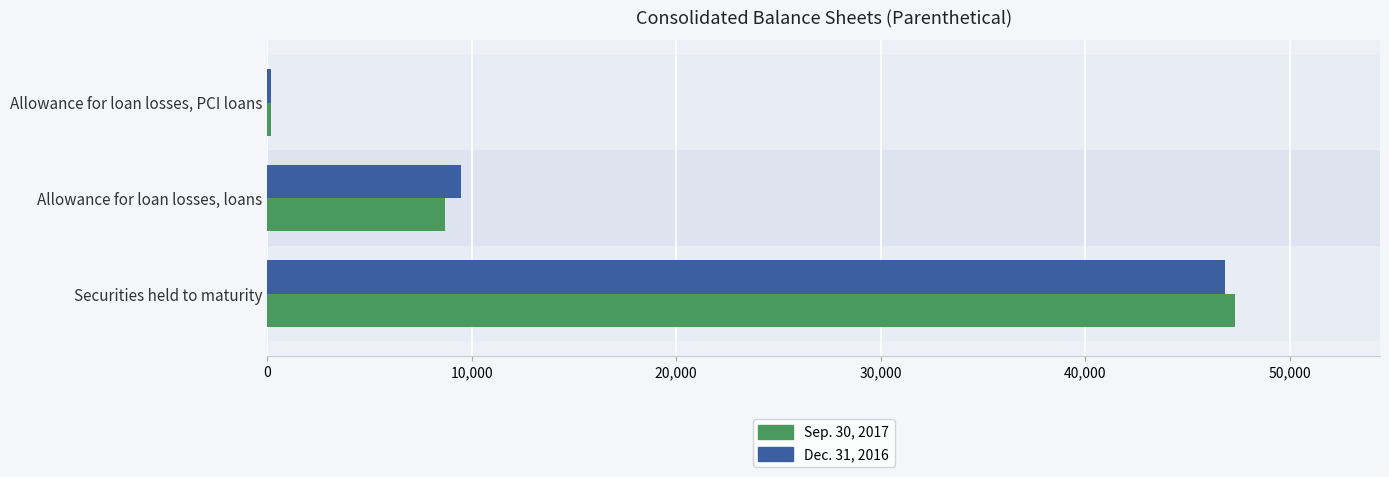

What is the value of the Dec. 31, 2016 bar at the 2nd from the left?

9493